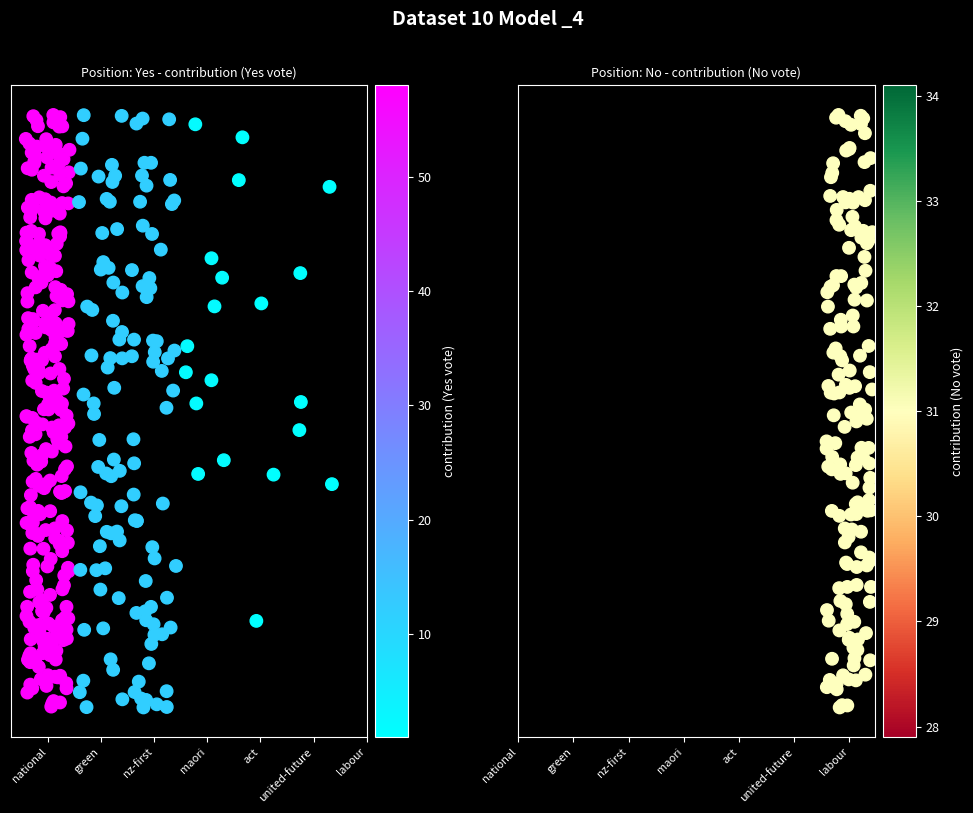

The maori series shows 0 at 1. True or false?

True